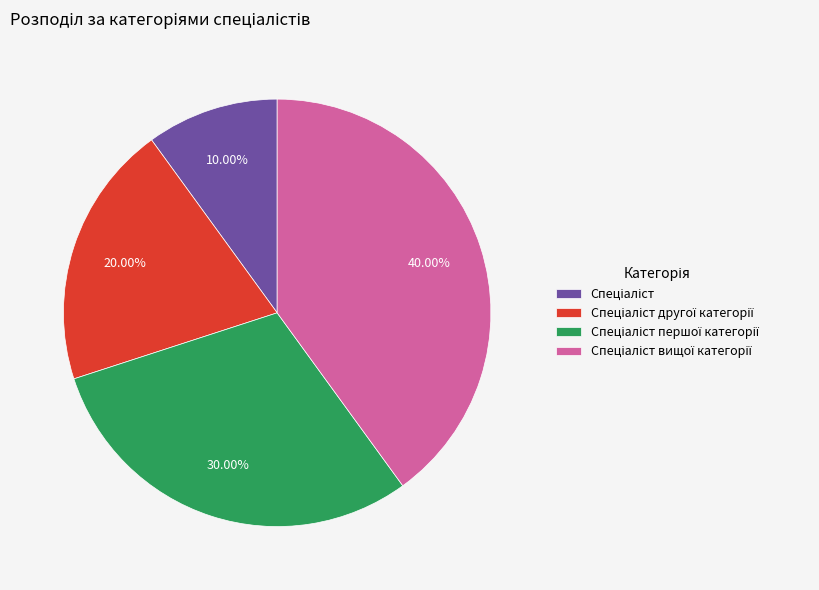

Does any single category account for the majority?

No